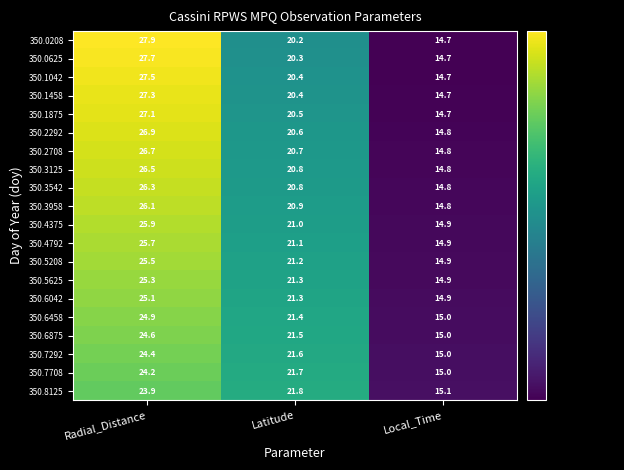

Which series has the largest range (max minus min)?

350.0208